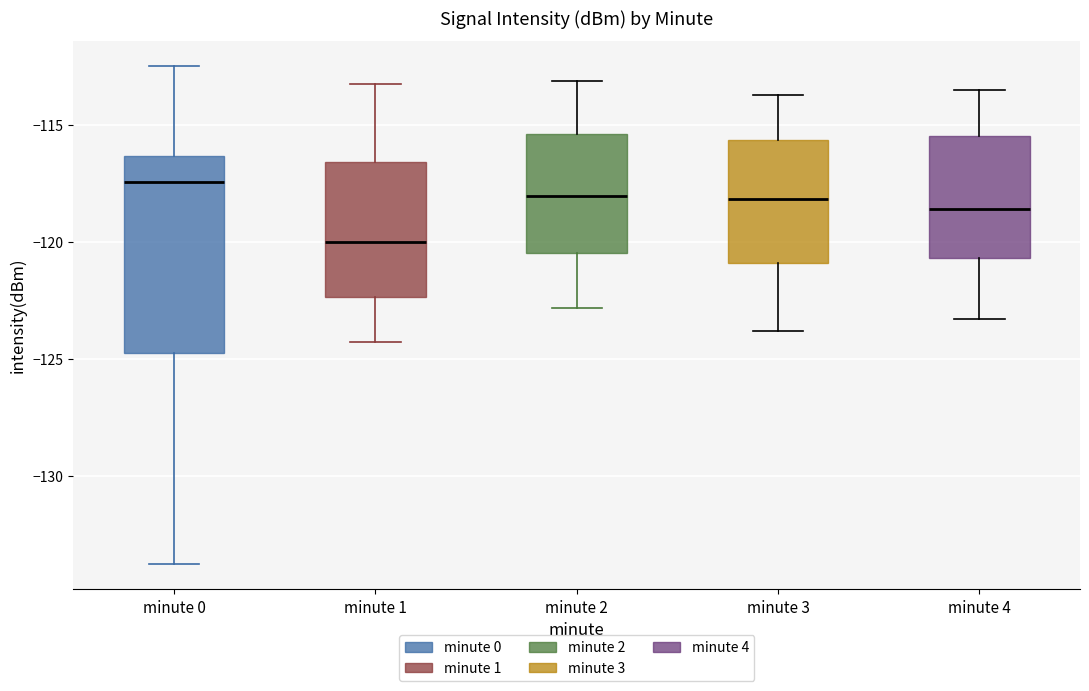

Where does the upper whisker of the box for minute 1 end on the y-axis? The values are not printed on the chart, so give them approximately, as read against the axis.

-113.0